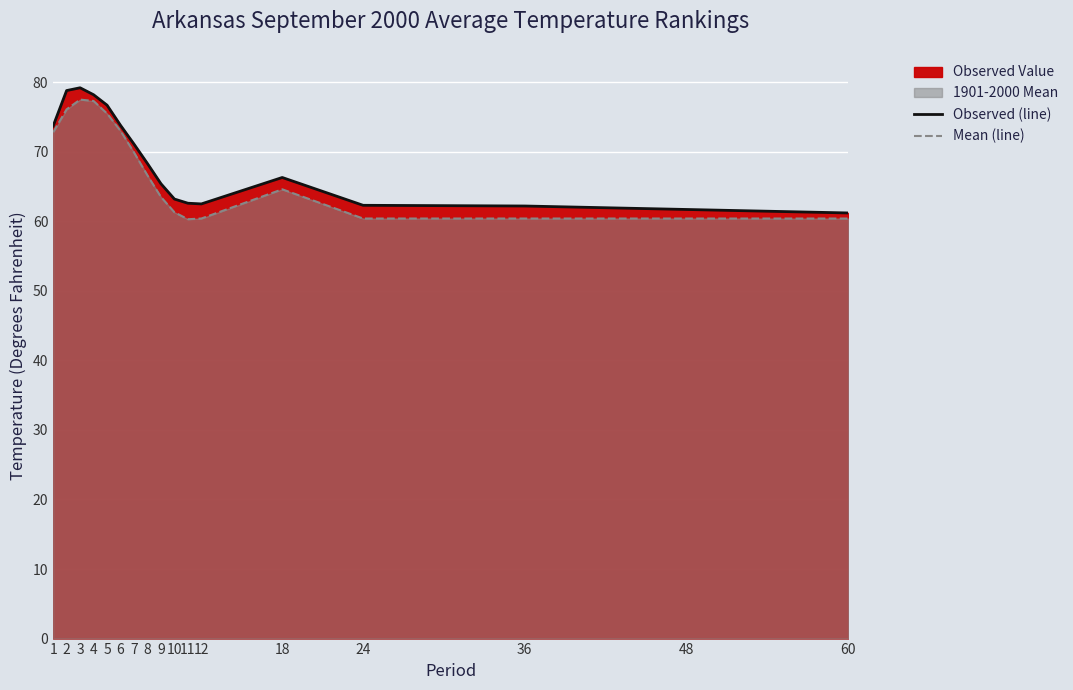

Where is the first local minimum for Mean (line)?

11